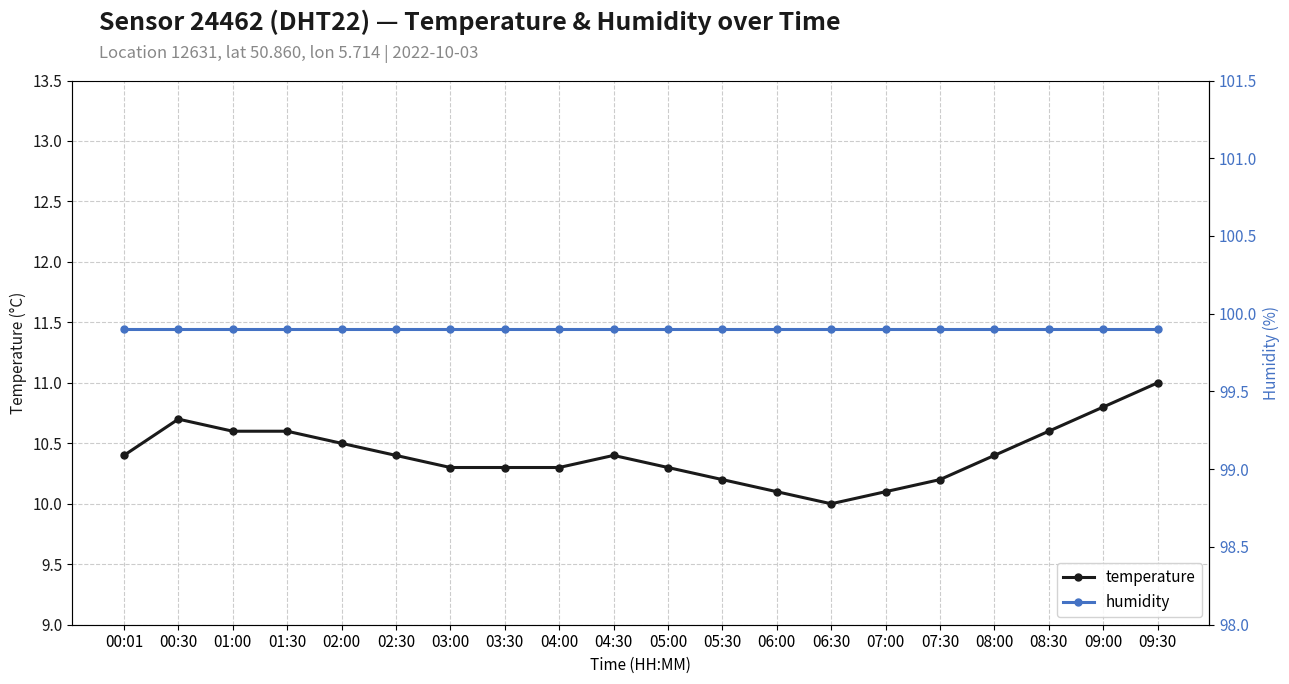

How many lines are shown in the chart?

2